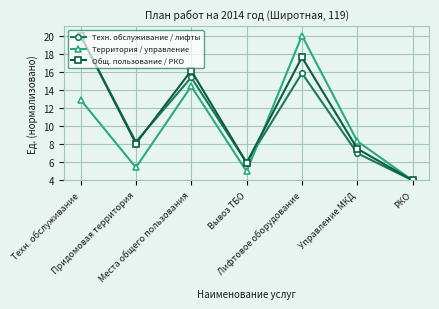

How many series are shown in this chart?

3